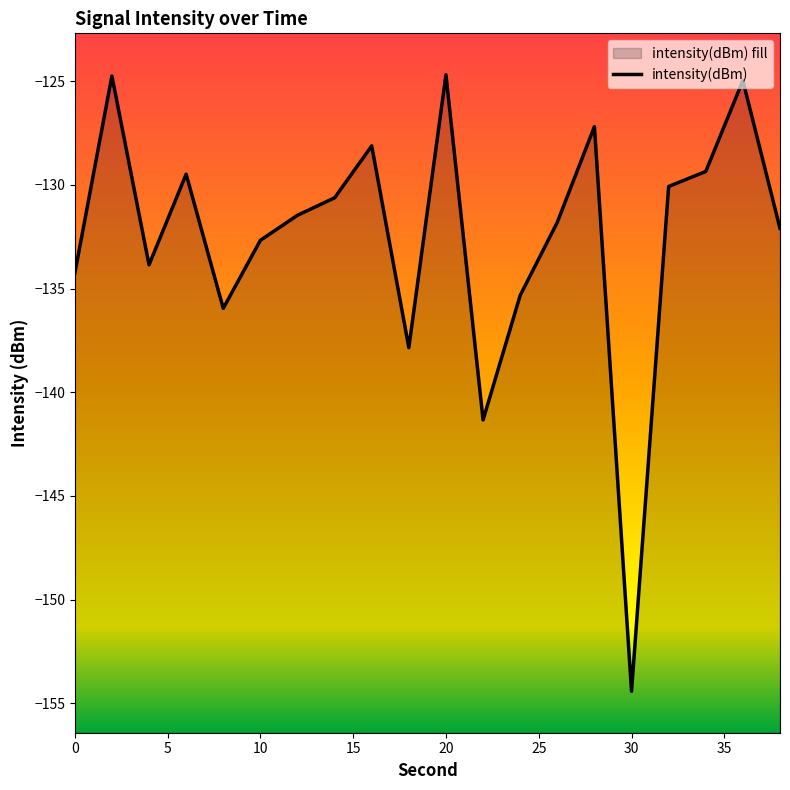

Does the chart have visible grid lines?

No